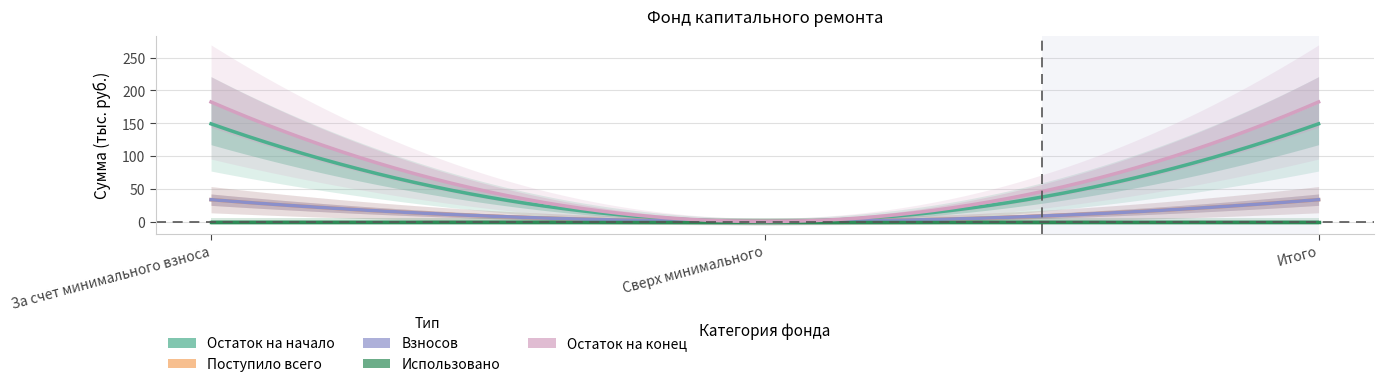

What is the average value of the Остаток на конец series?

121.6